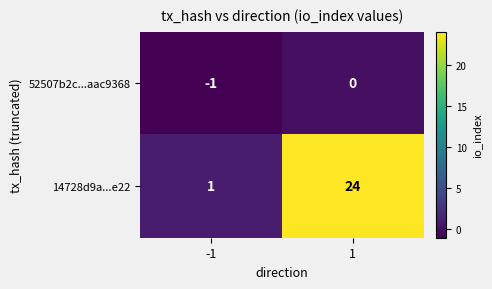

The 14728d9a...e22 series shows 7 at 1. True or false?

False